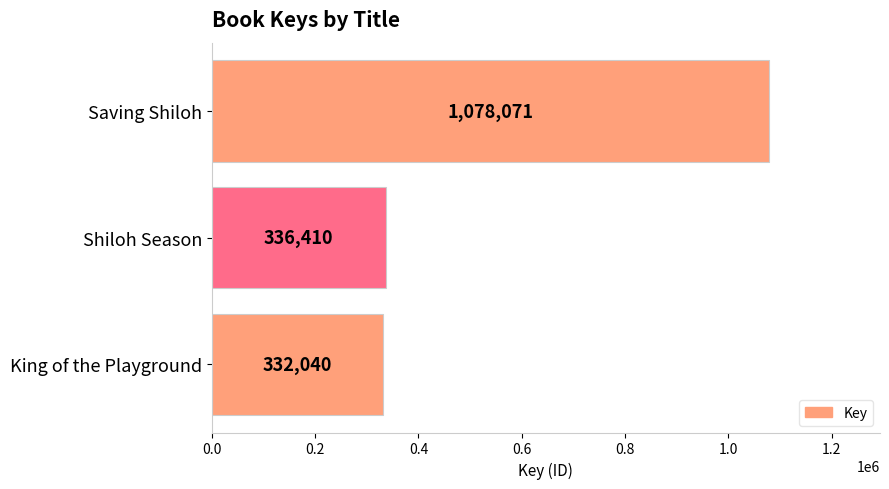

What is the sum of all values?

1746521